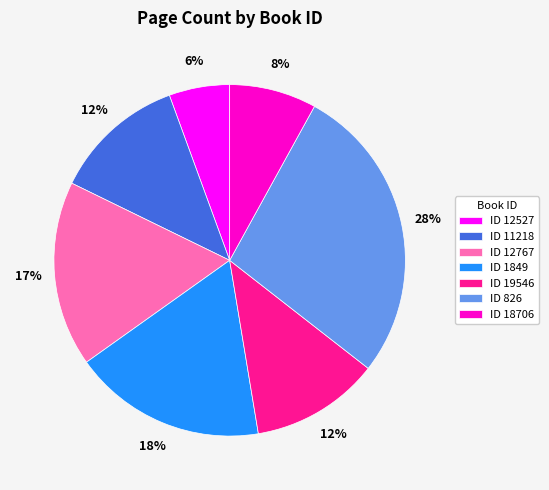

True or false: ID 11218 accounts for 1% of the total.

False